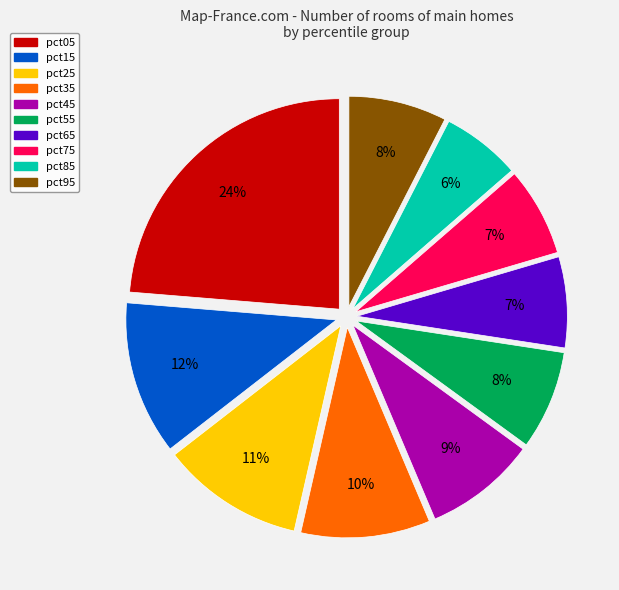

What percentage is the pct05 slice, to the nearest percent?

24%